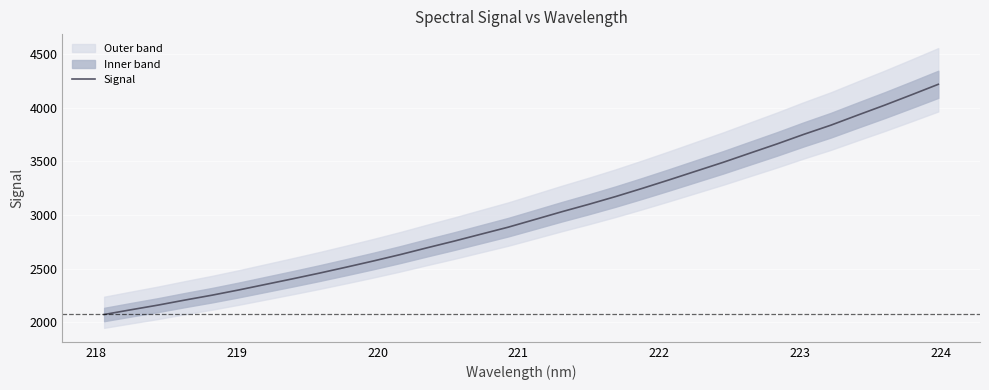

What is the lowest value of the Signal series?

2073.4